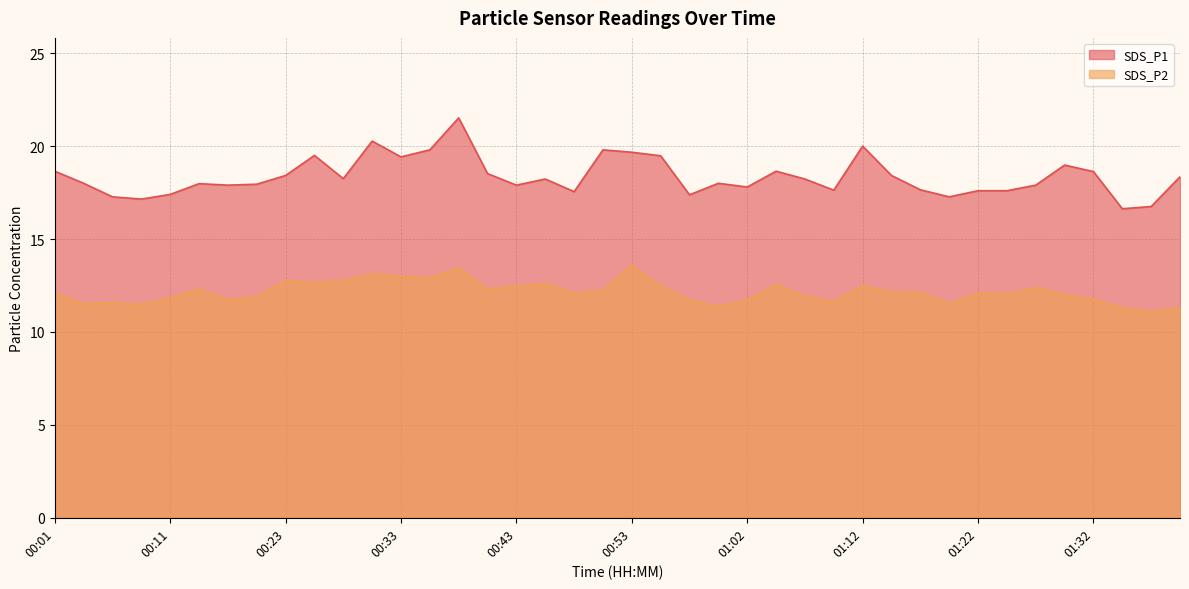

The SDS_P2 series shows 17.0 at 01:02. True or false?

False